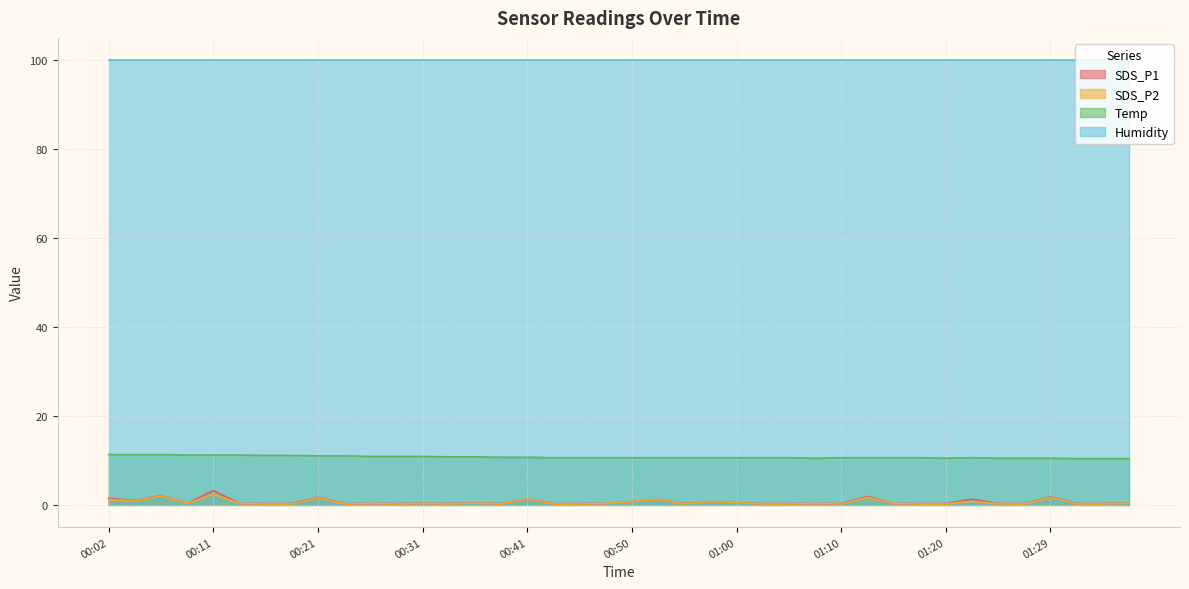

What is the maximum value shown in the chart?

99.9